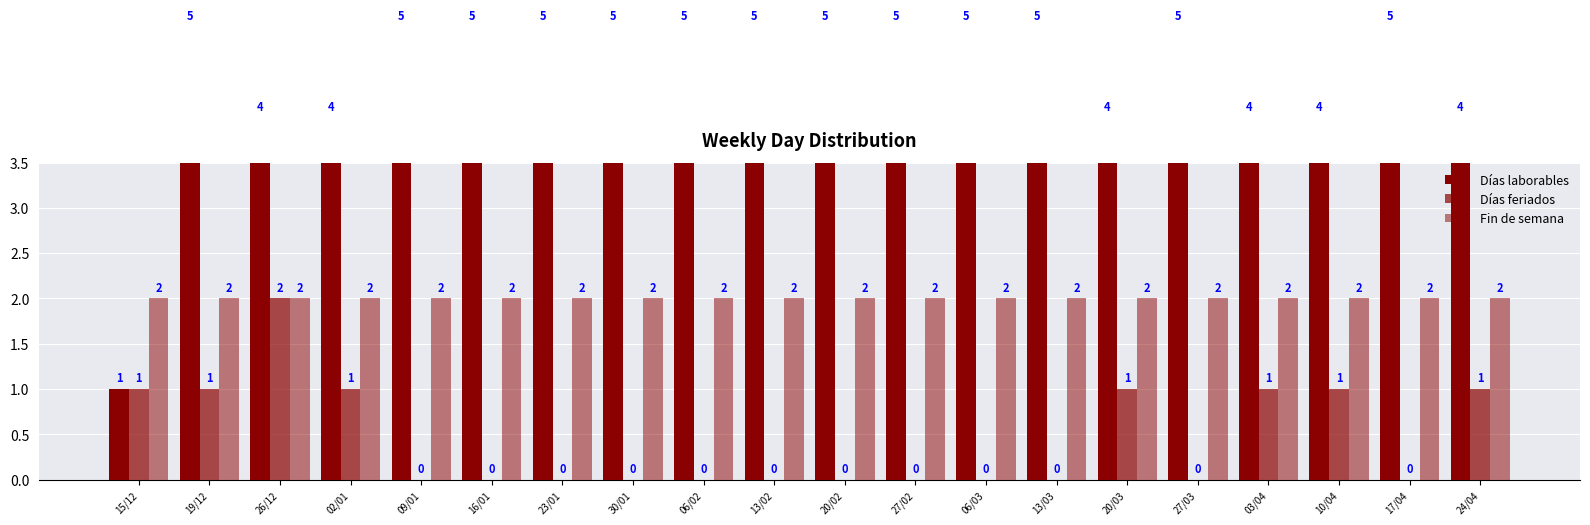

What is the total value across all series at 06/02?

7